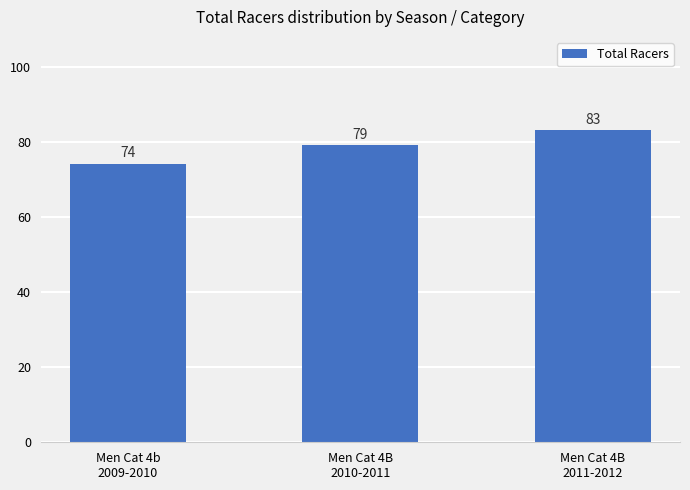

What is the value of the 2nd bar from the left?

79